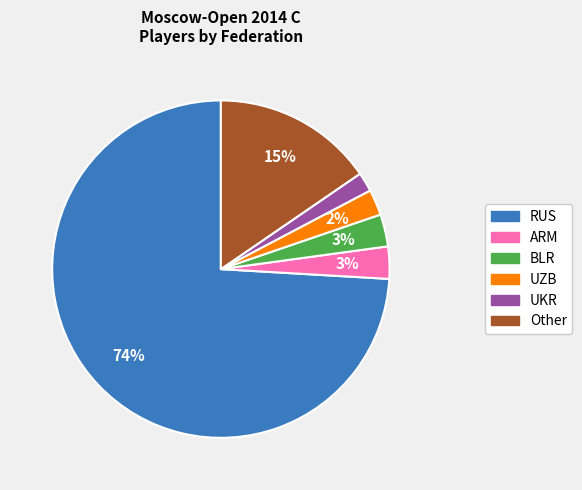

How many slices are in this pie chart?

6